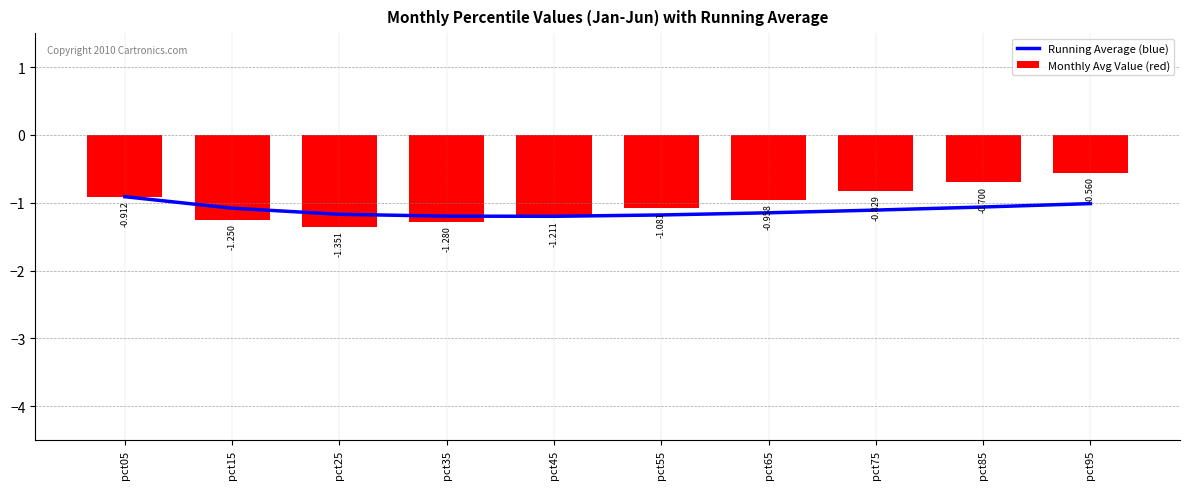

The Running Average (blue) series shows -1.8 at pct95. True or false?

False